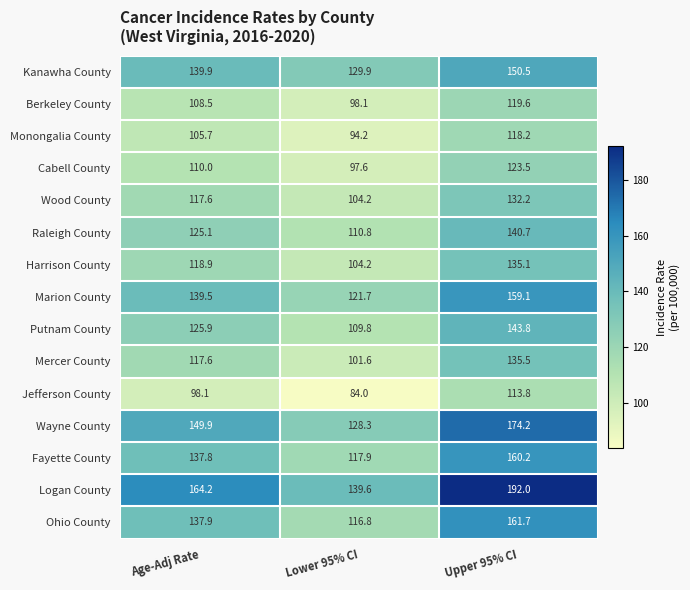

True or false: Wood County has a value of 194.4 at Age-Adj Rate.

False